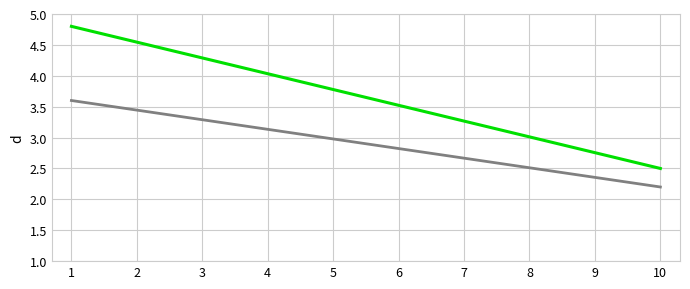

What is the total value across all series at 9?

5.1